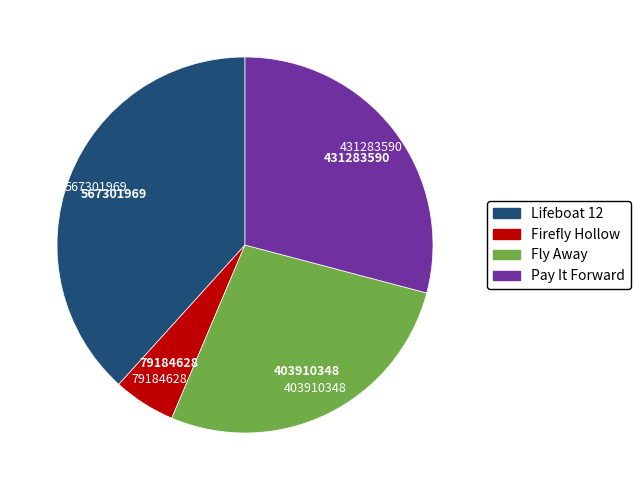

Count the number of slices in the pie.

4